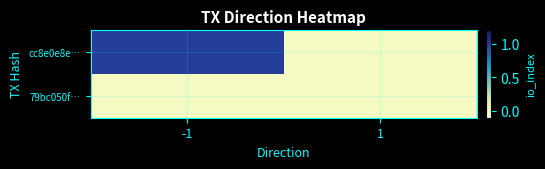

Which series has the largest total across all categories?

cc8e0e8e…